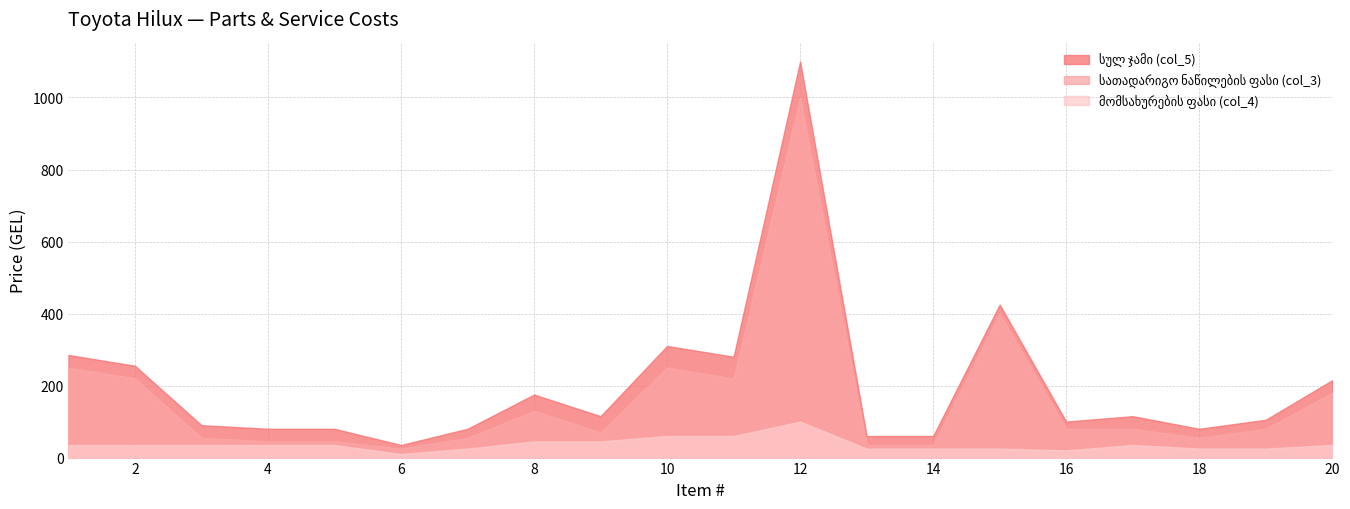

What is the difference between the highest and lowest values at 12?

1000